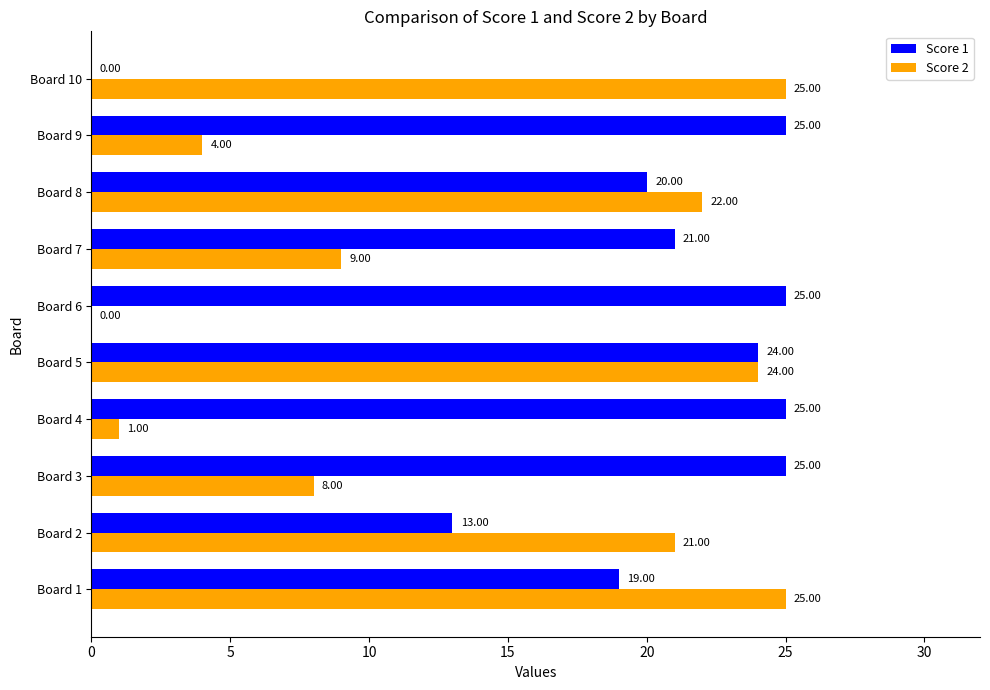

What is the sum of the Score 1 values at Board 5 and Board 10?

24